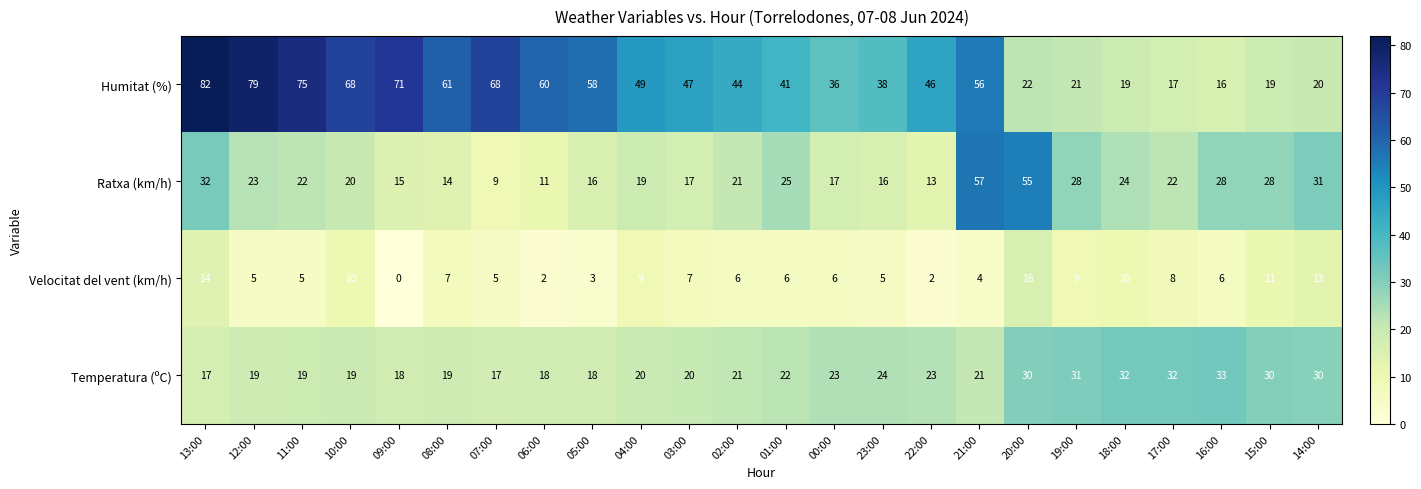

What is the approximate value of Humitat (%) at 16:00, to the nearest 5?

15